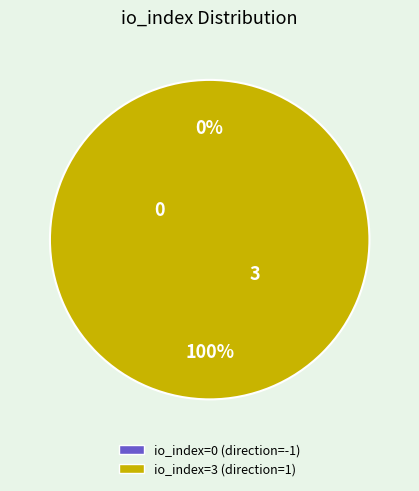

The io_index=0 slice represents 1% of the pie. True or false?

False